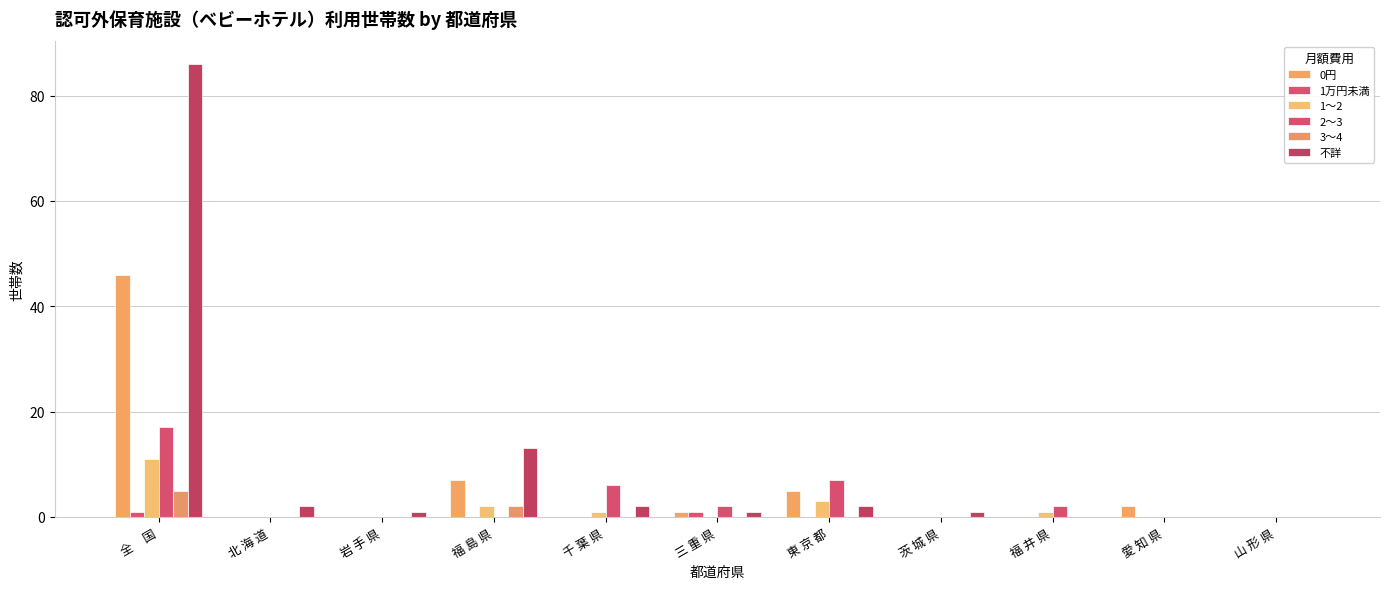

At which label does 0円 reach its minimum?

北 海 道